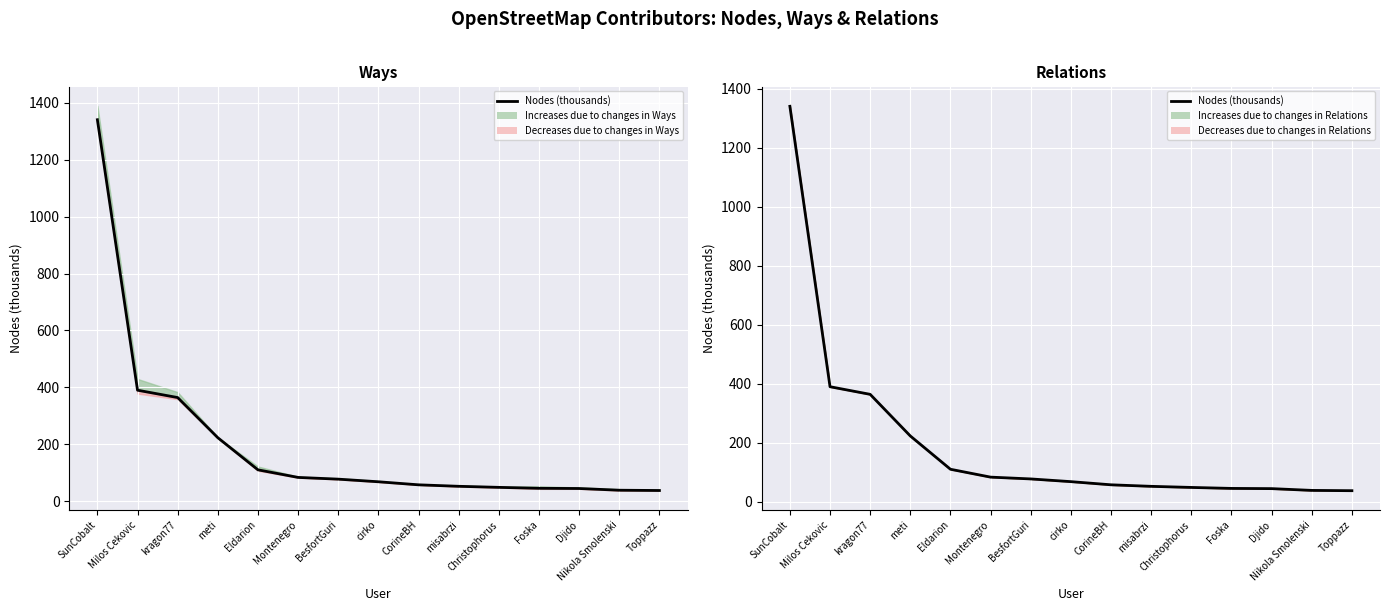

How many data points are above 68?

8